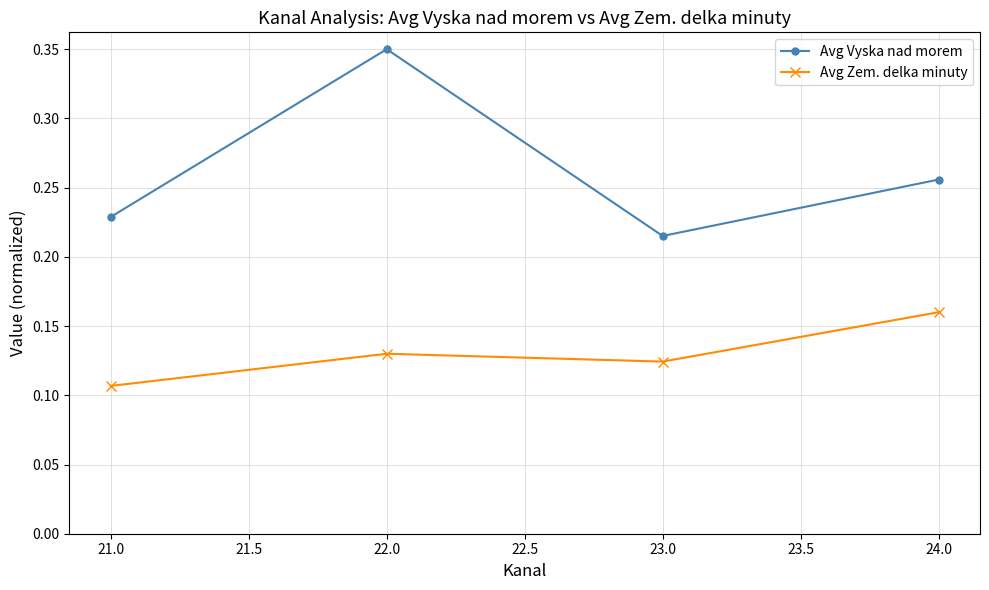

At which category is the sum across all series the highest?

22.0